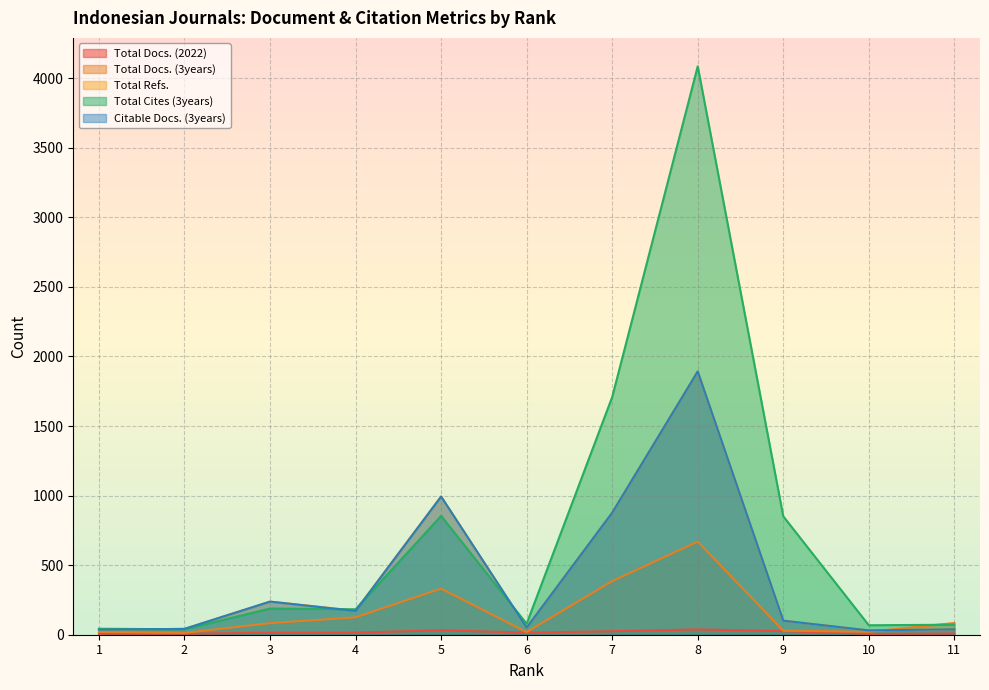

What is the value of the Total Docs. (2022) point at the 3rd from the left?

14